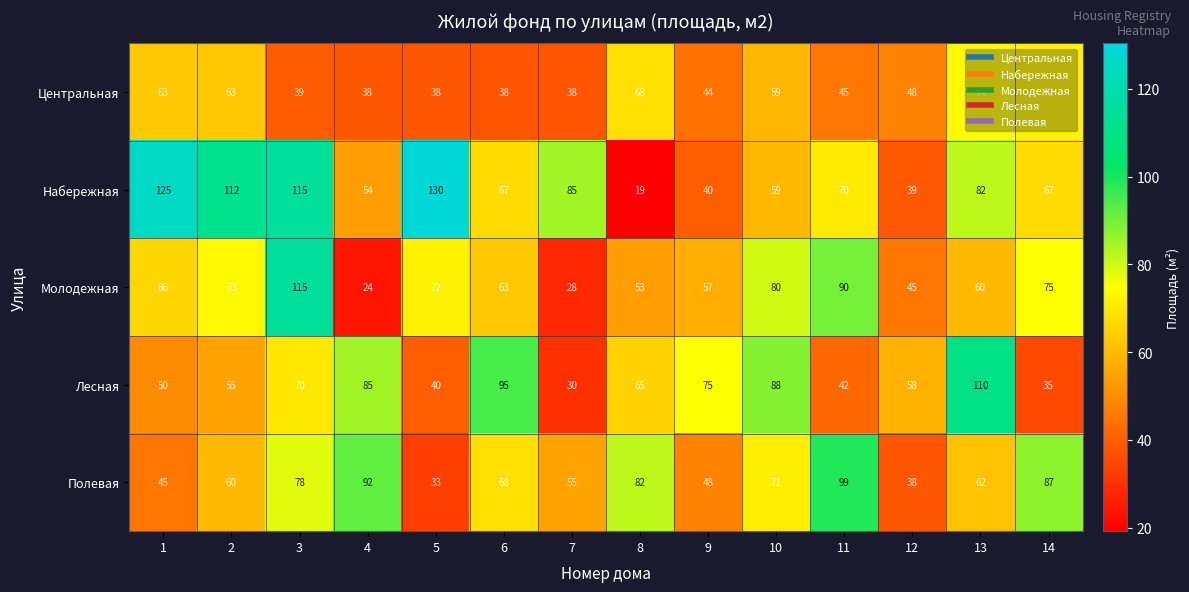

What is the lowest value of the Лесная series?

30